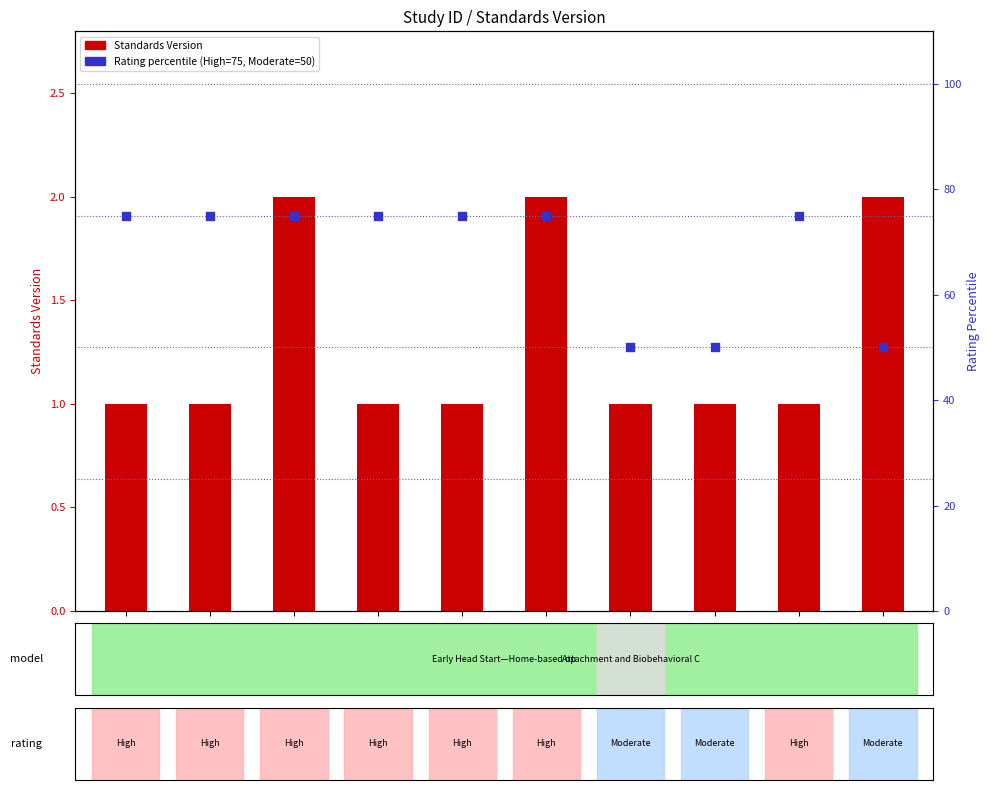

Which series has the largest total across all categories?

Rating percentile